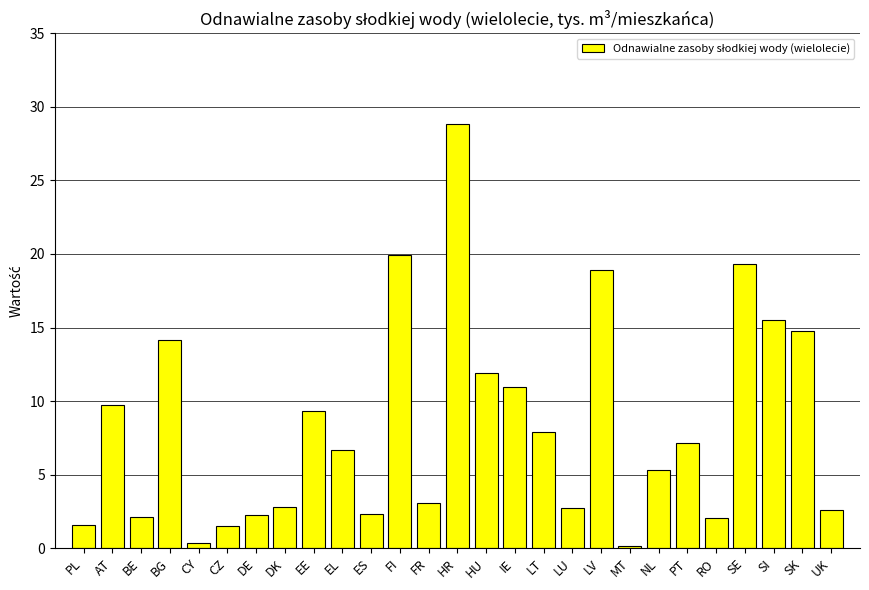

What is the sum of all values?

224.1